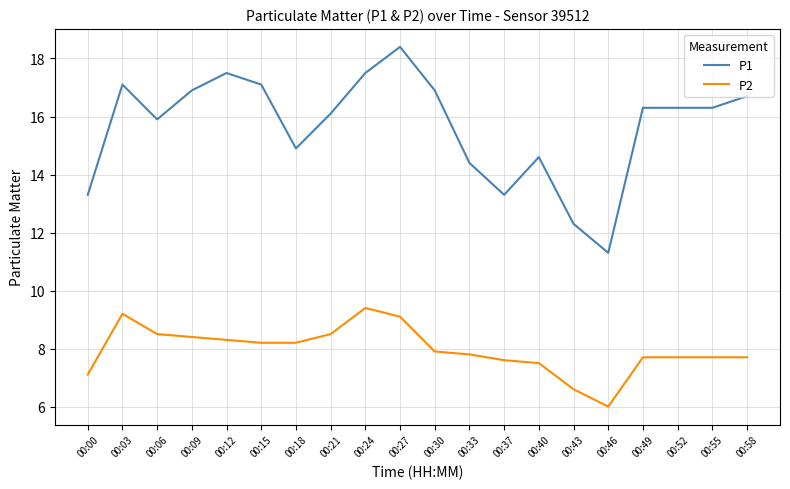

Which series has the largest range (max minus min)?

P1